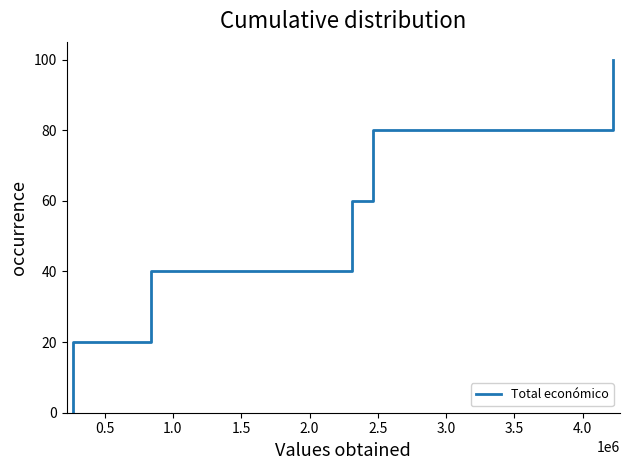

How many values are above zero?

5